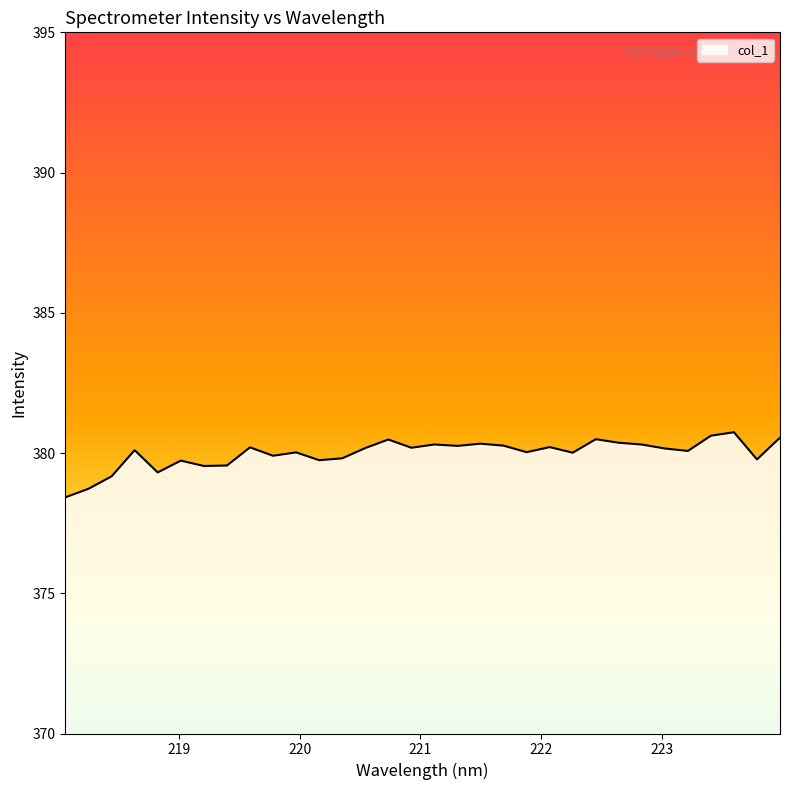

How many lines are shown in the chart?

1